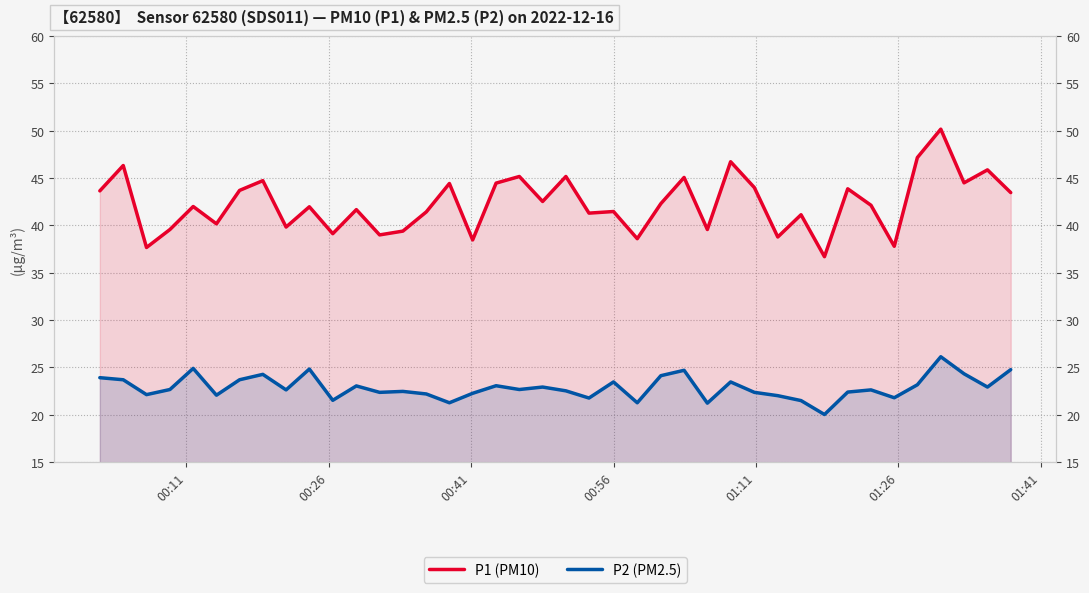

How many data points does each series have?

40